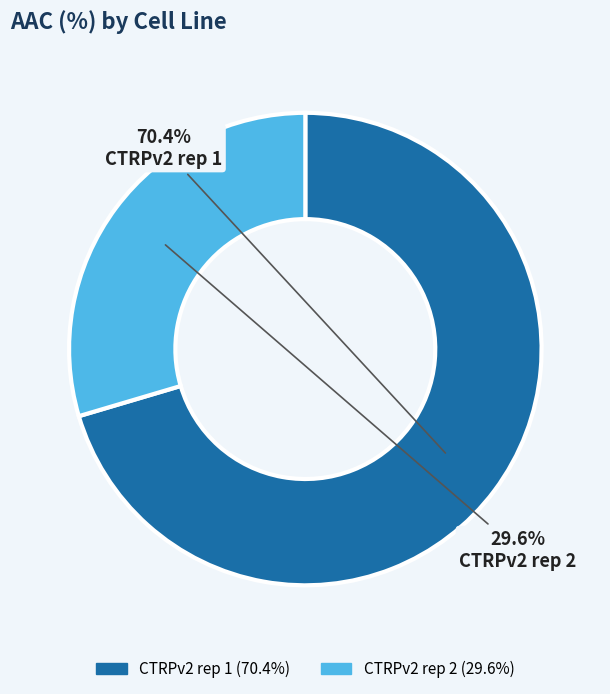

Which category has the smallest portion of the pie?

CTRPv2 rep 2